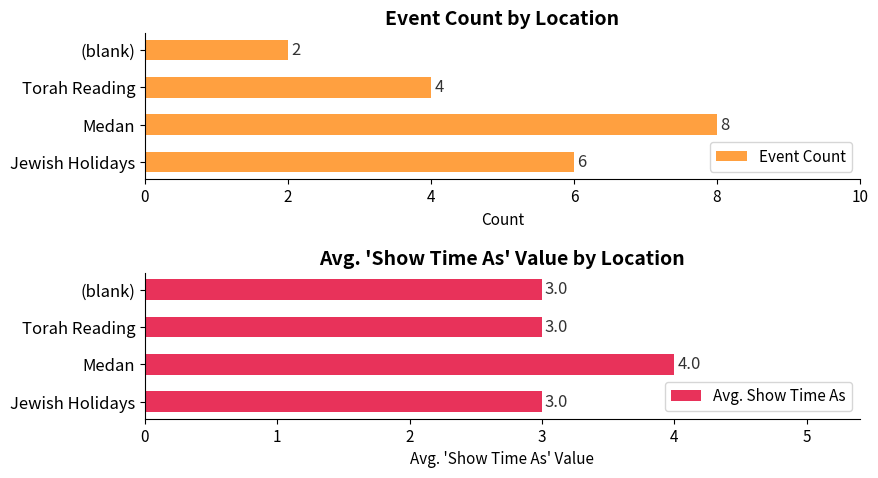

Count the Avg. Show Time As values in the range 3 to 4.

4